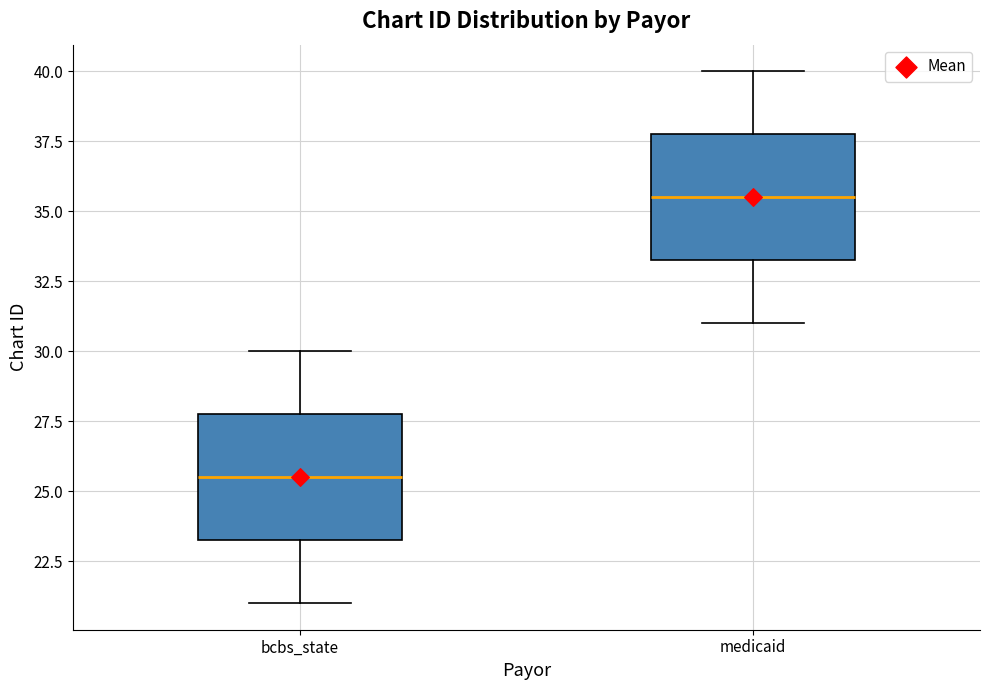

Reading left to right, read every box against the y-axis: the position of its median line, the range the box covers, and the ends of its whiskers. The values are not printed on the chart, so give them approximately, as read against the axis.

bcbs_state: median 25.5, box 23.5 to 28.0, whiskers 21.0 to 30.0
medicaid: median 35.5, box 33.5 to 38.0, whiskers 31.0 to 40.0